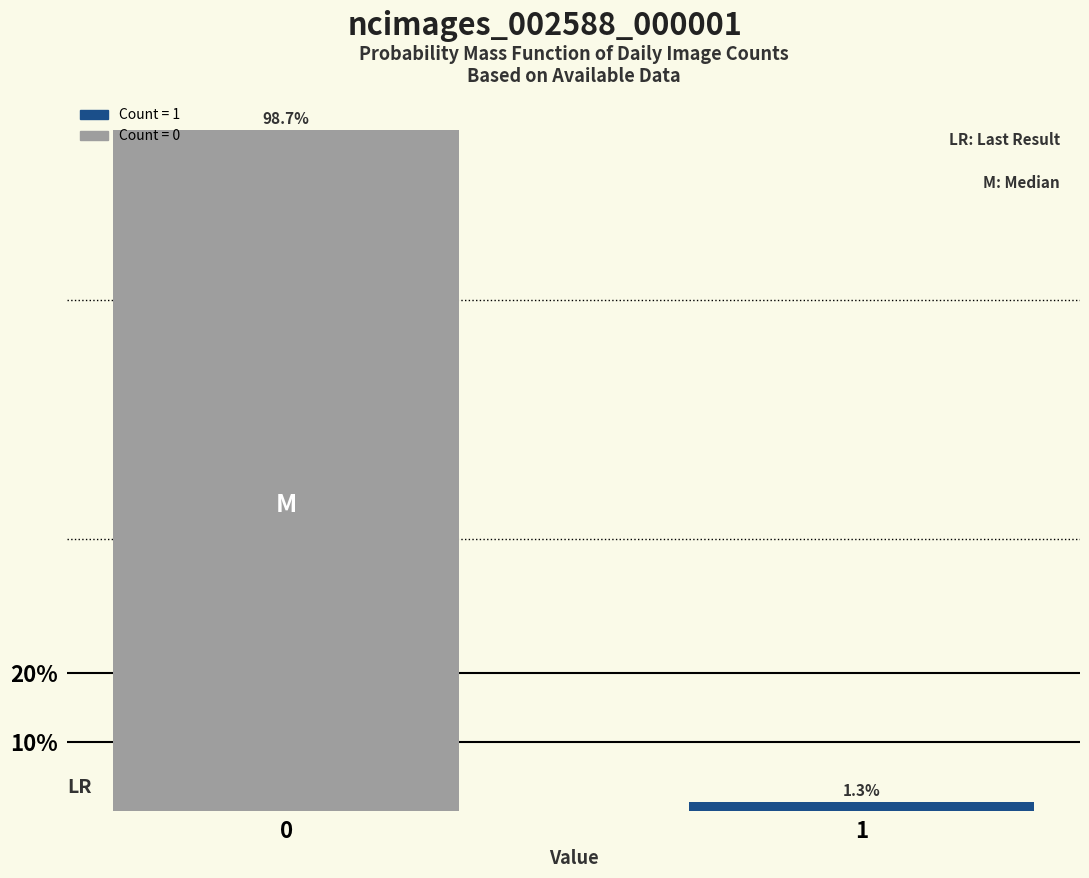

Reading right to left, extract all data points from this chart.

1=1.3	0=98.7